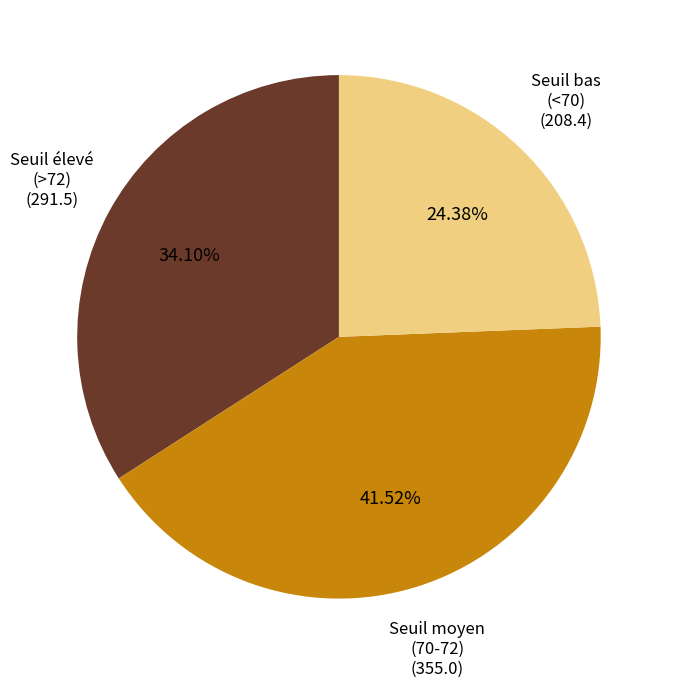

Is there any slice that represents more than half of the pie?

No